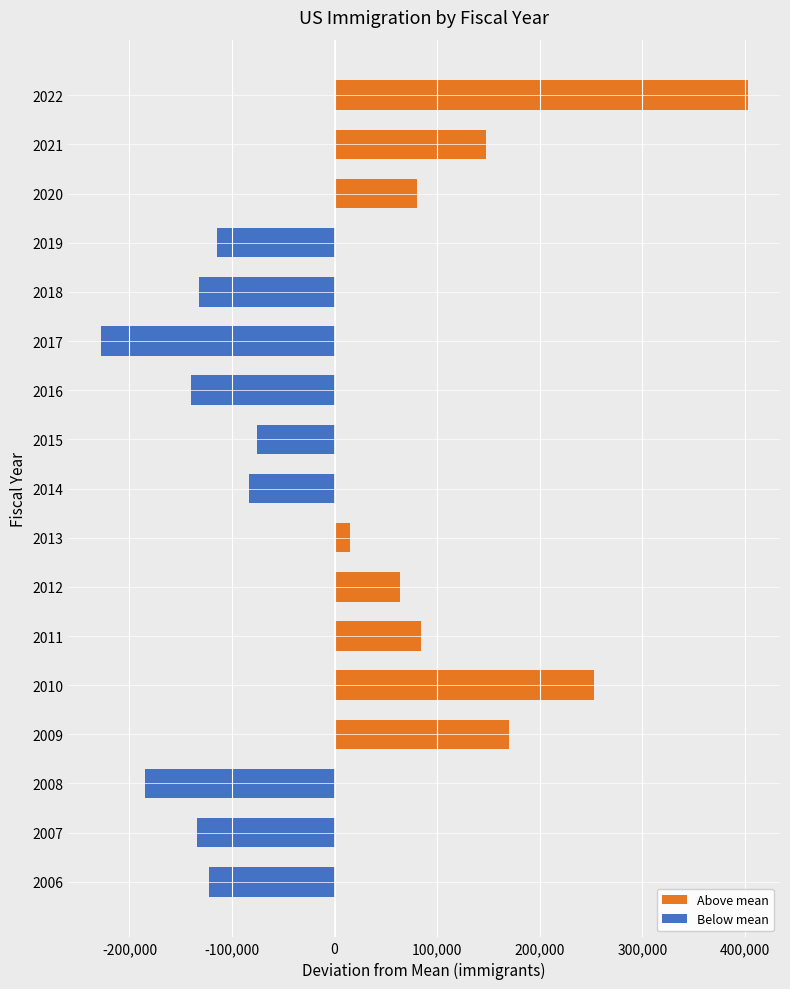

Count the number of data series in this chart.

2